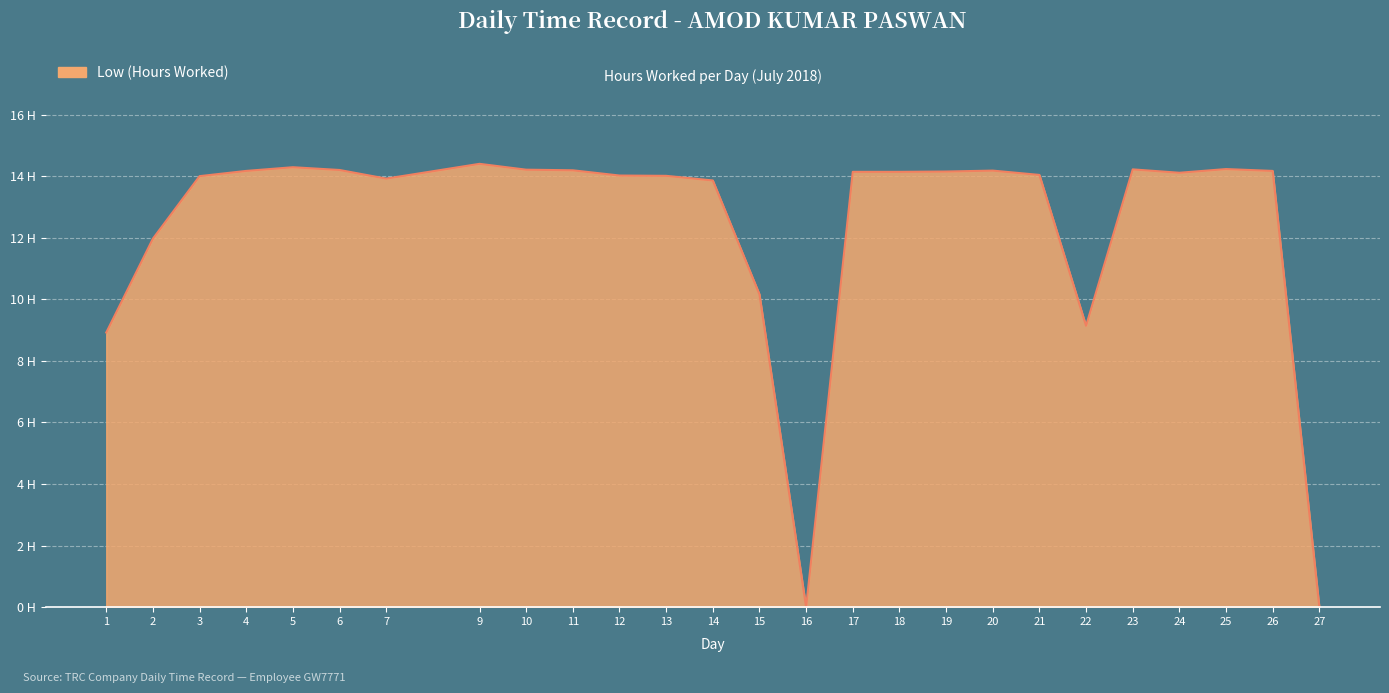

Does the chart have visible grid lines?

Yes